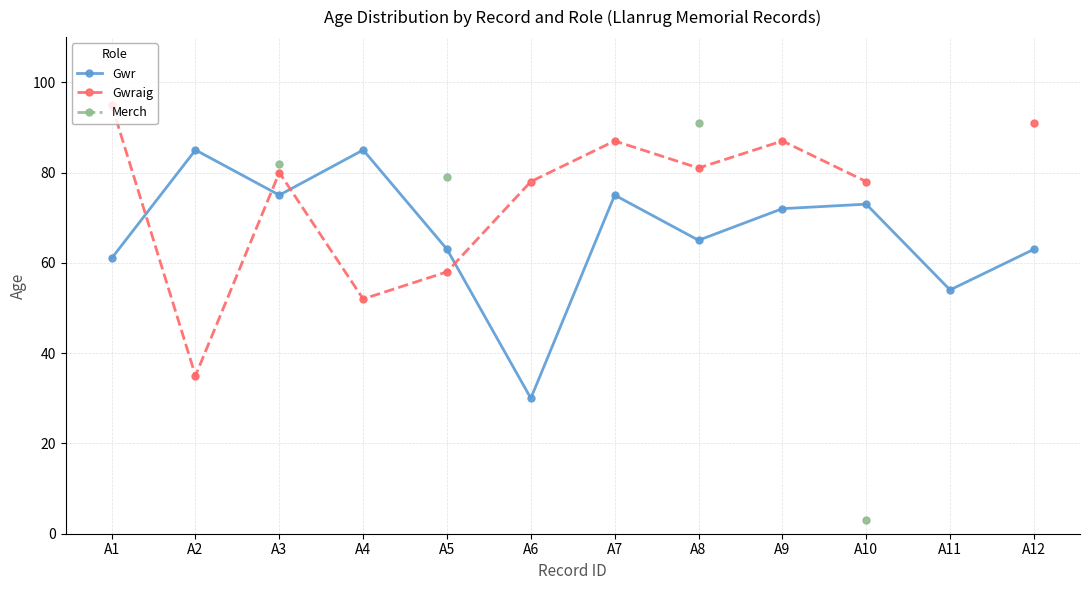

Between A10 and A2, which is larger?

A2